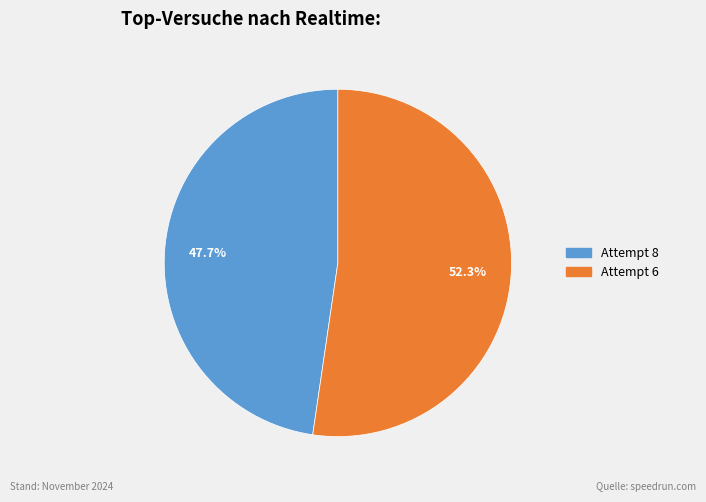

Is there a majority slice in this chart?

Yes